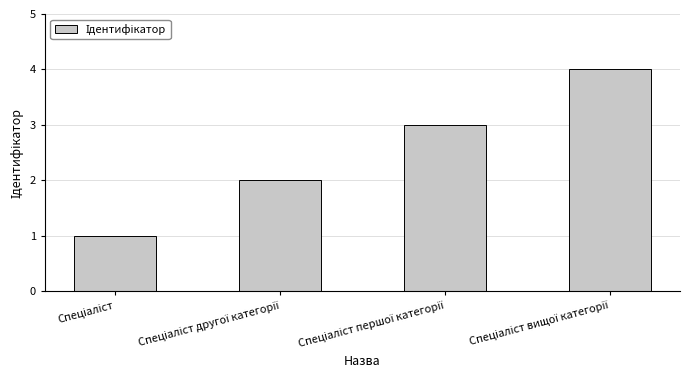

What is the greatest value displayed?

4